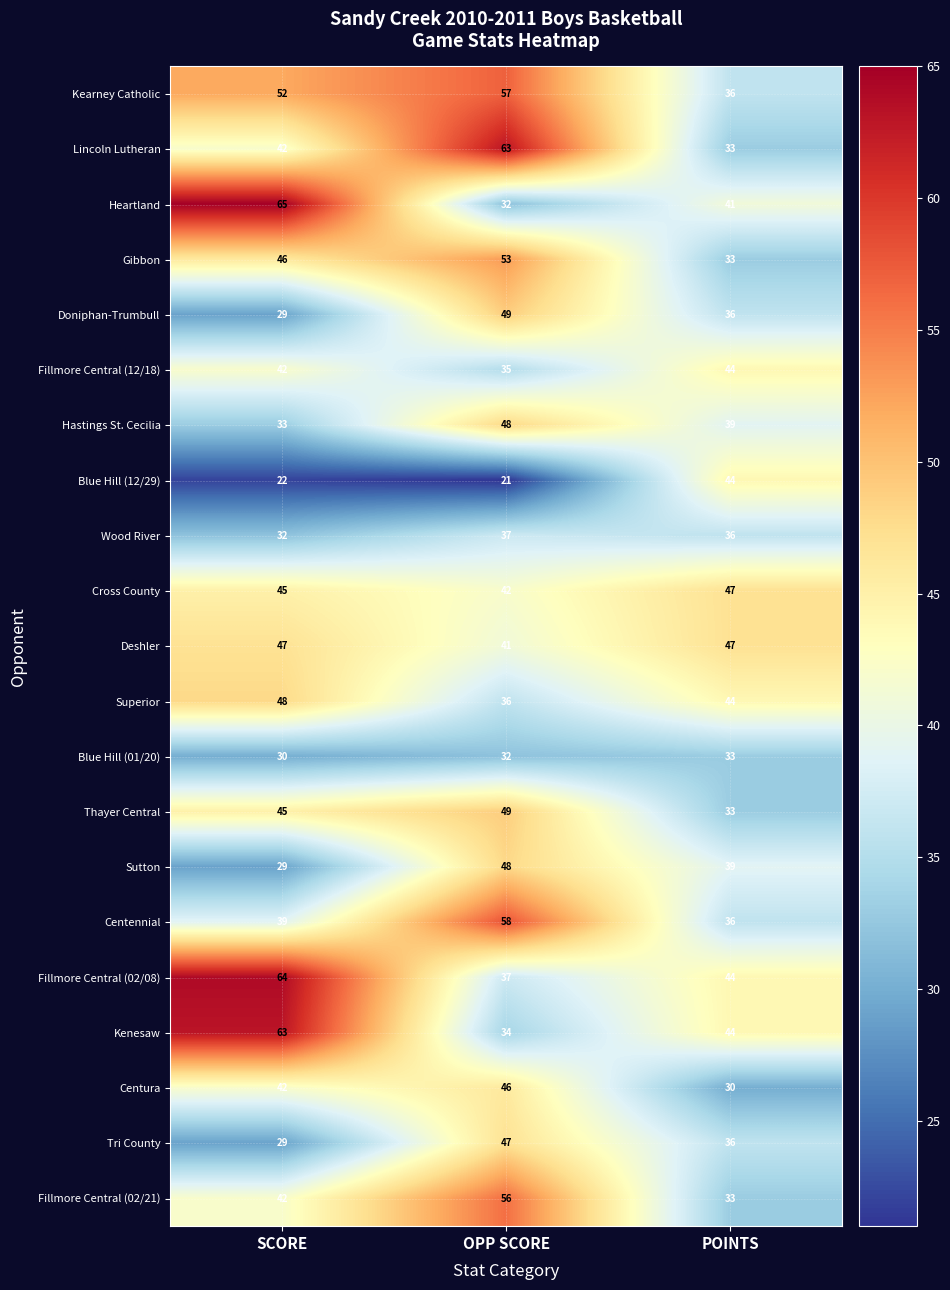

At which category is the sum across all series the highest?

OPP SCORE